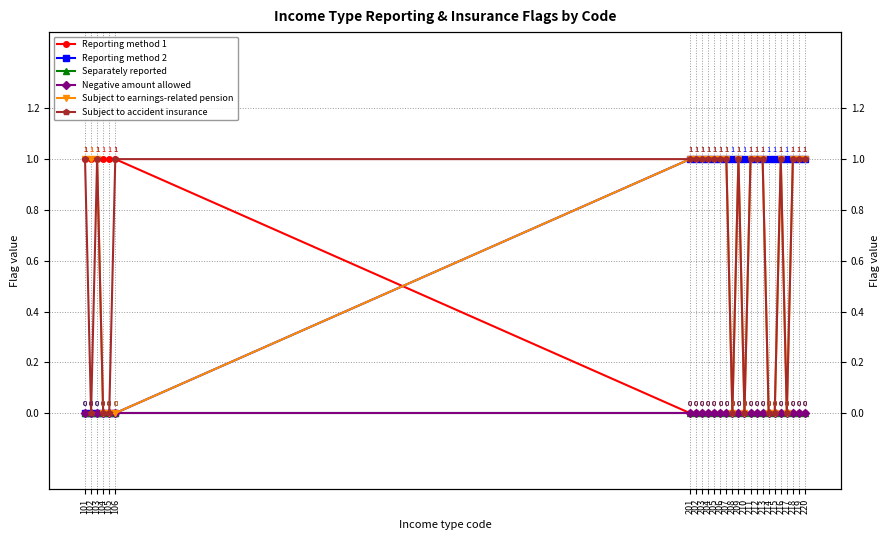

Between 209 and 202, which is larger?

209